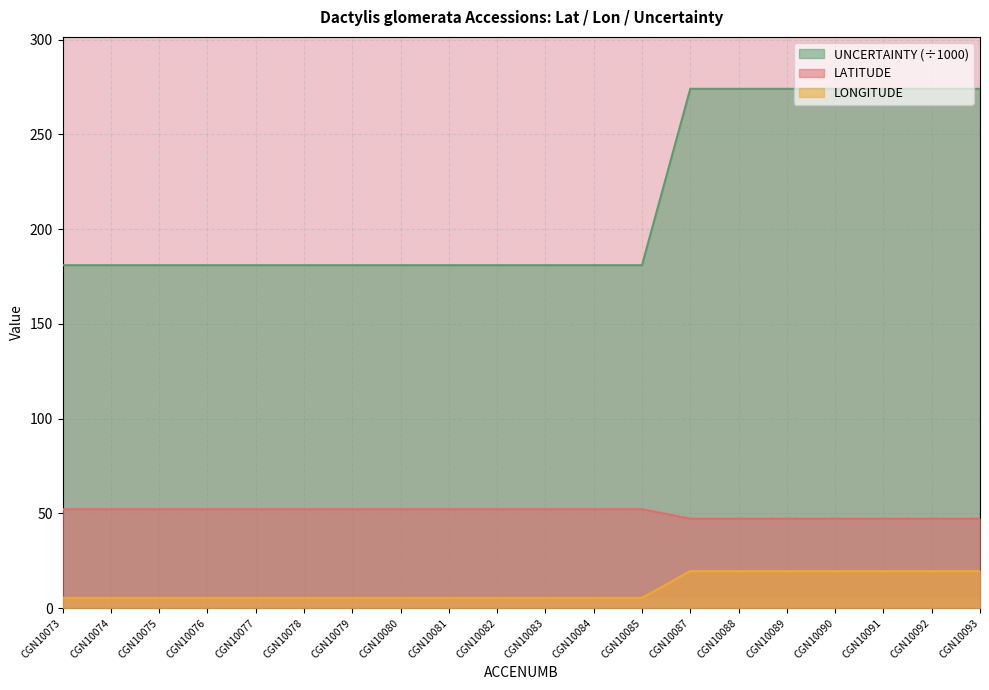

How many lines are shown in the chart?

3